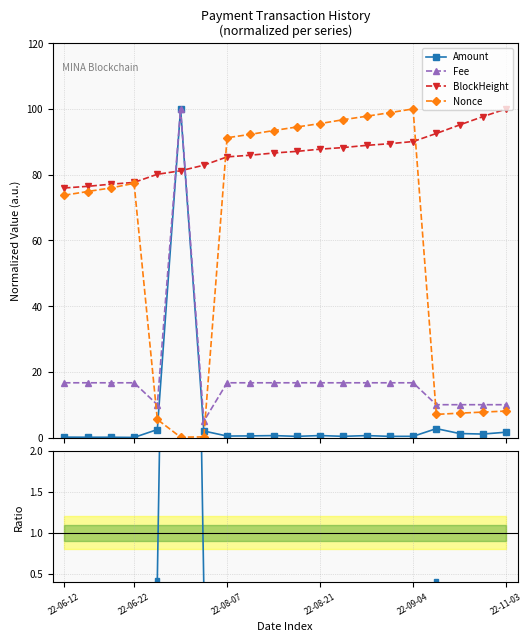

At how many categories does at least one series exceed 35?

20